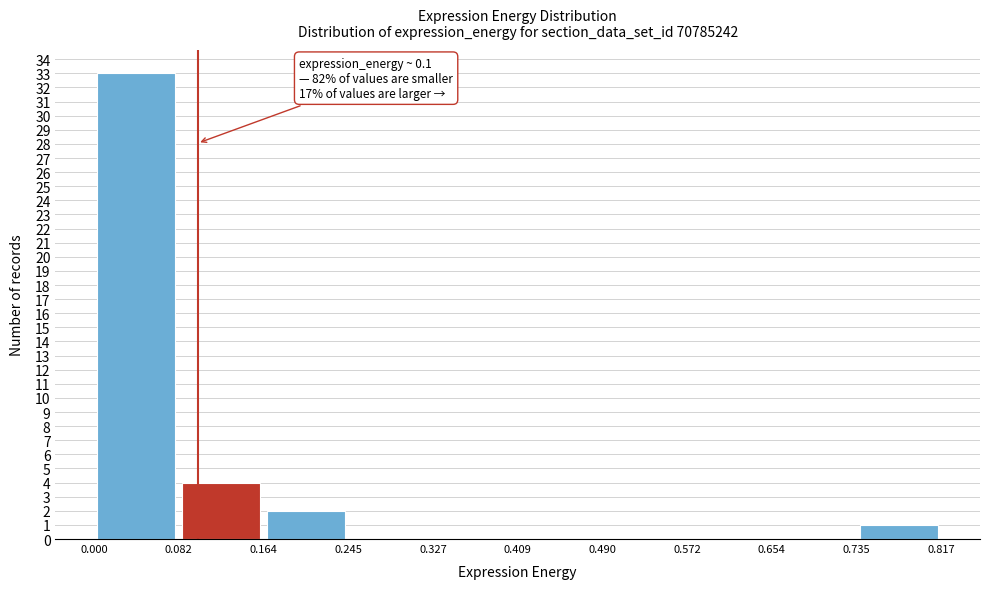

Over which range of the x-axis is the bar tallest?

0.000 to 0.082